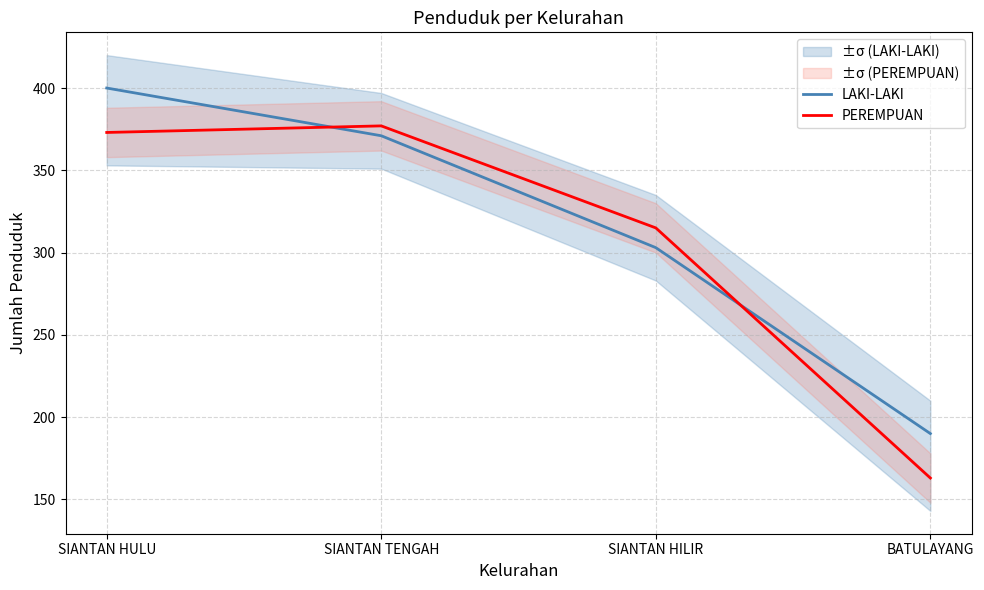

True or false: PEREMPUAN has more than 0 interior local peaks.

True